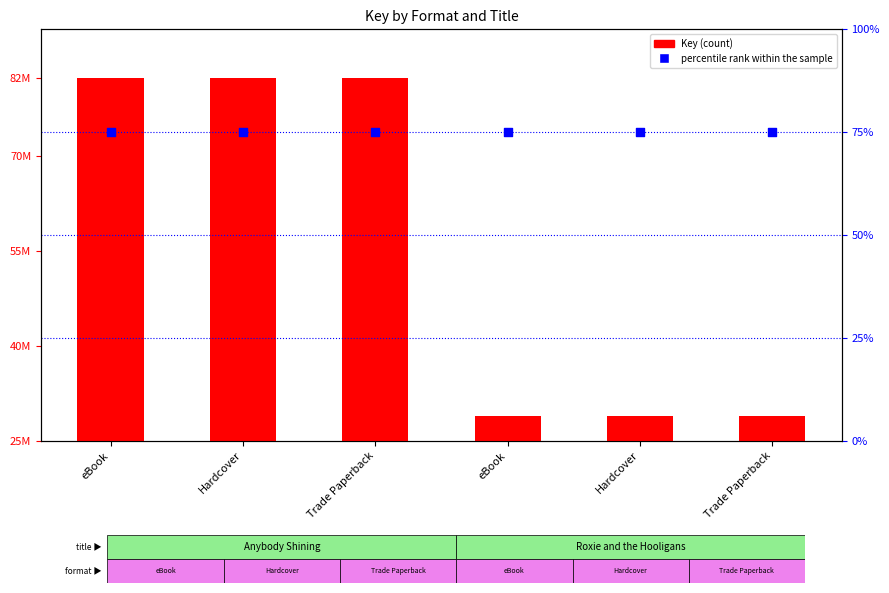

What are all the series names shown in the legend?

Key, percentile rank within the sample